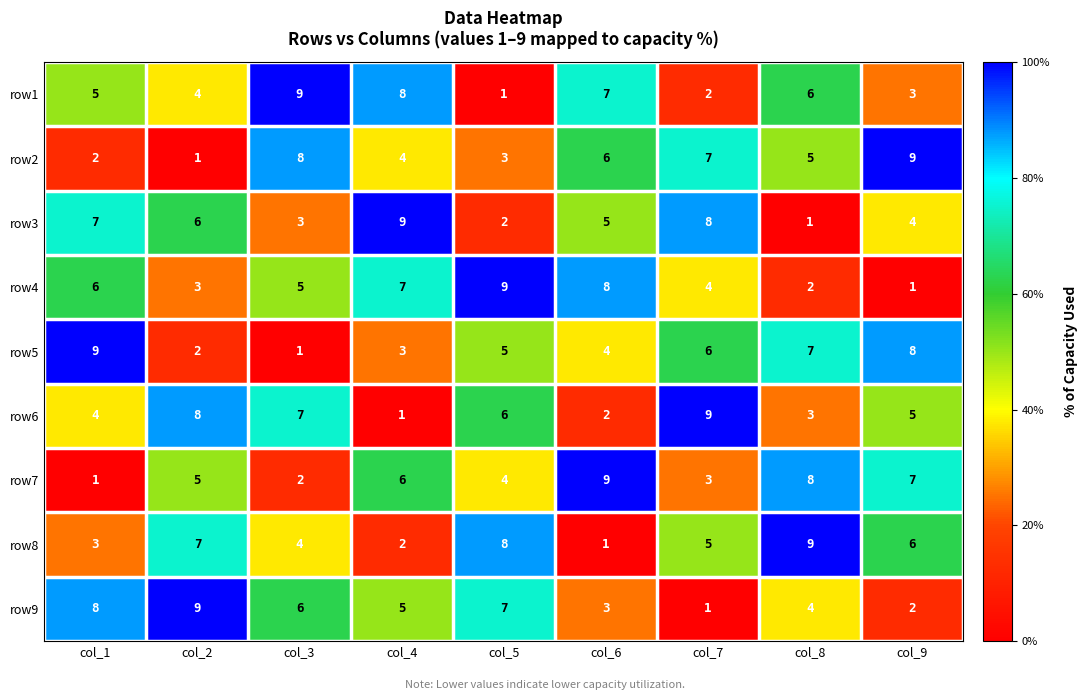

Which category has the highest value in the row4 series?

col_5